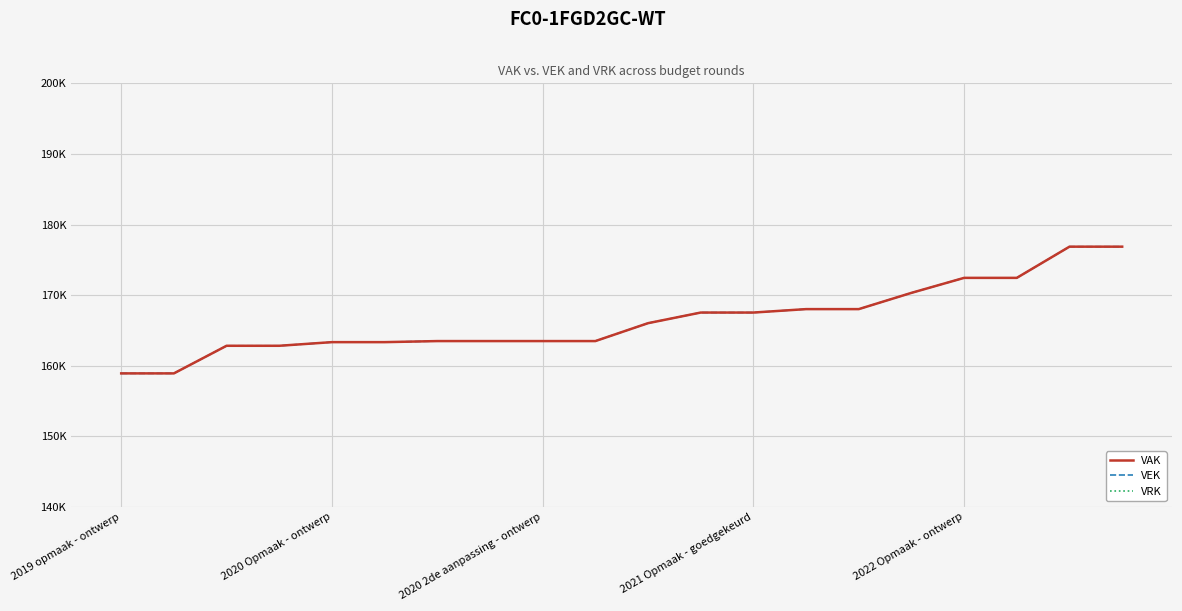

How many values in the VAK series are below 166026?

10